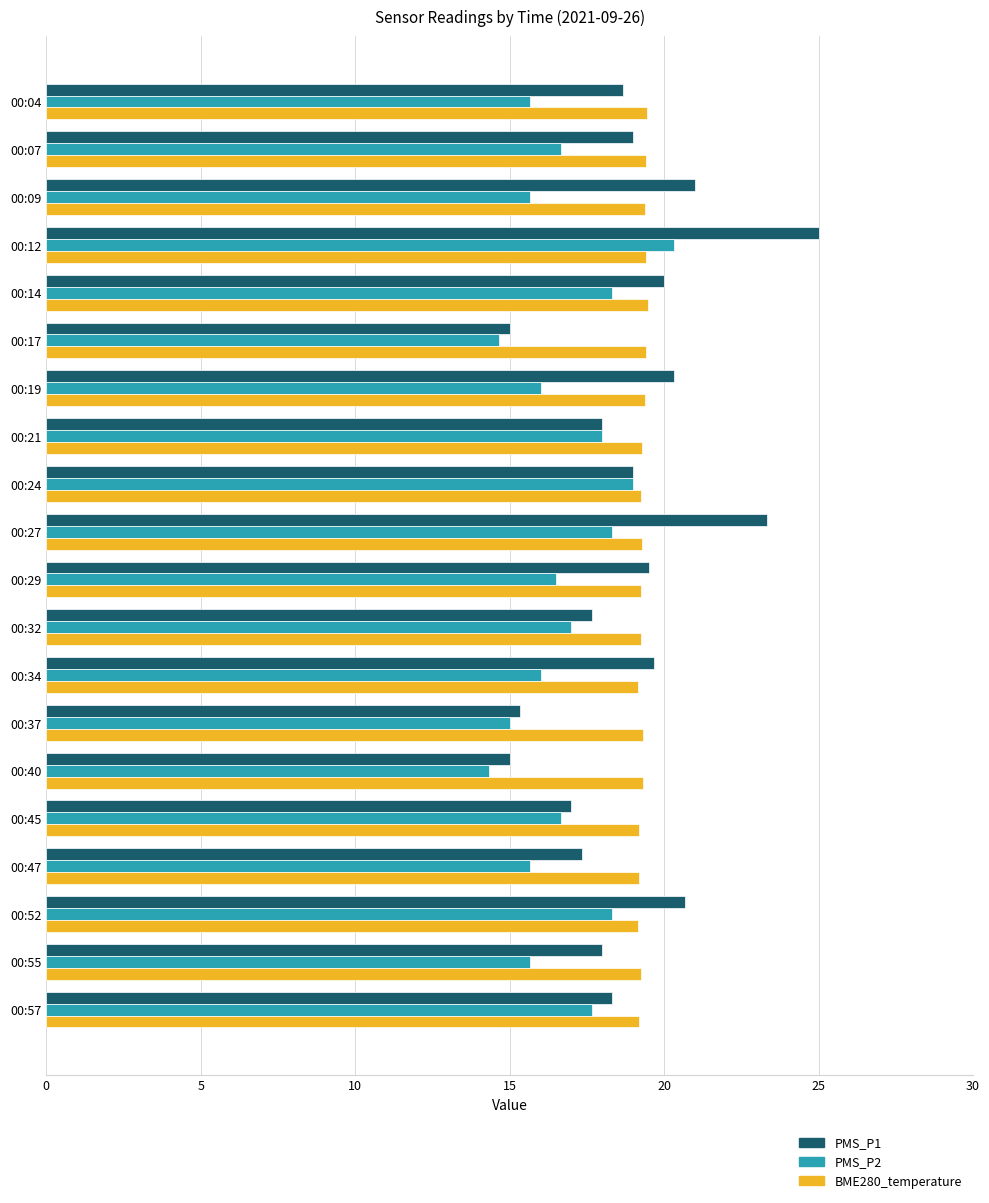

Is it true that PMS_P2 equals 16.0 at 00:19?

True